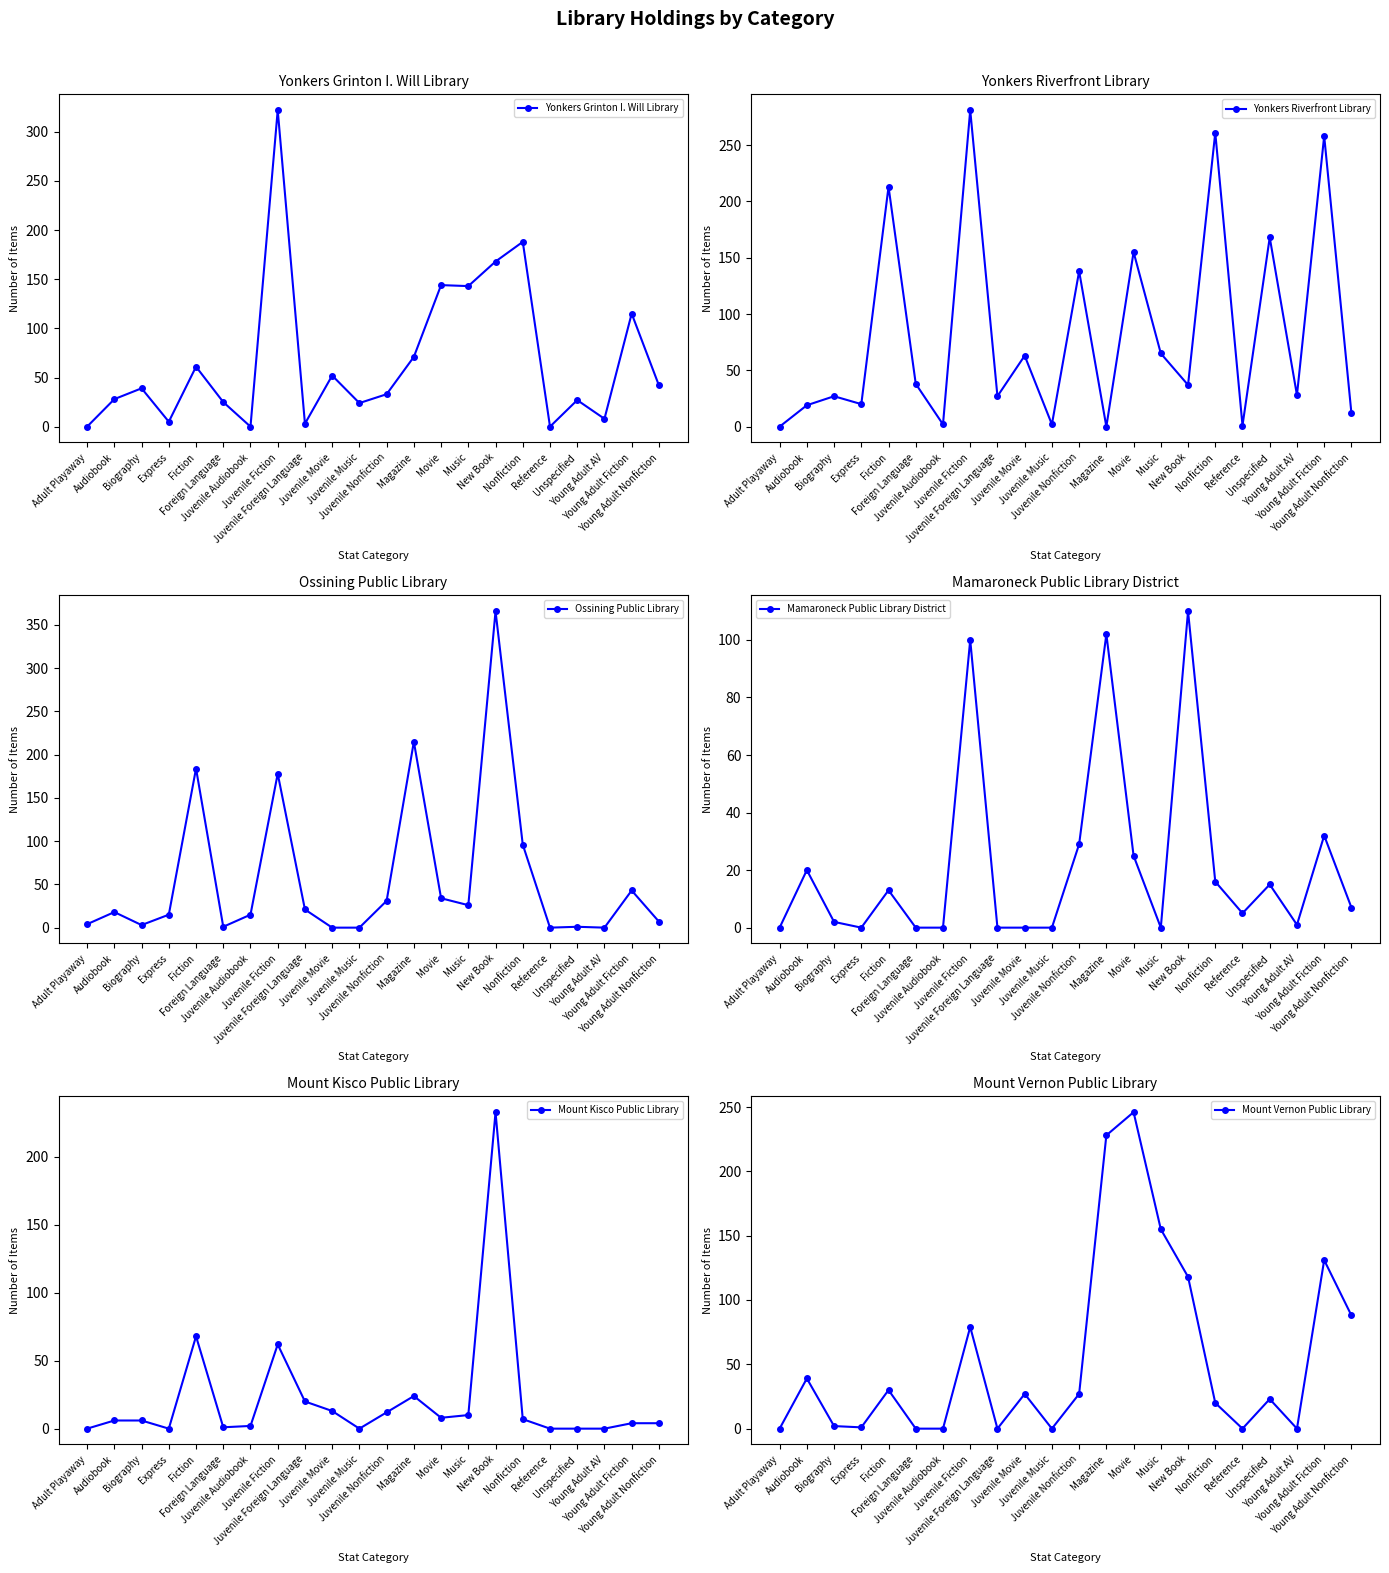

True or false: Yonkers Riverfront Library has a value of 1 at Reference.

False